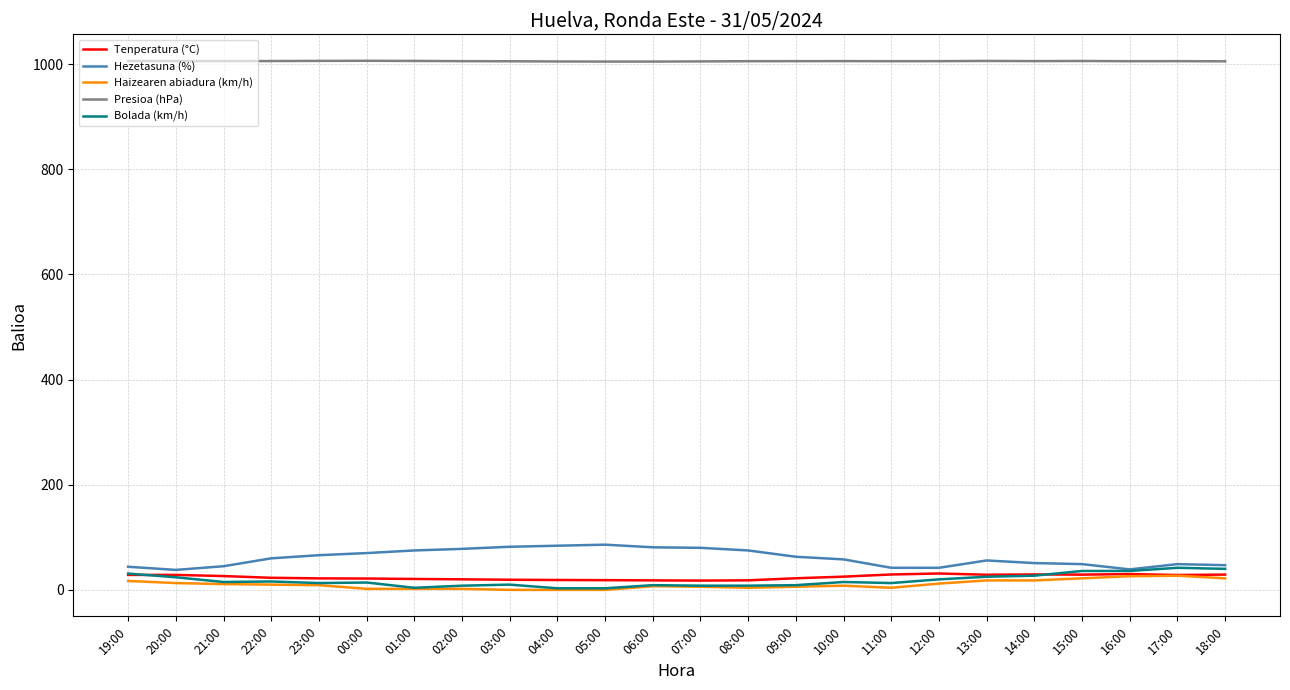

How many values in the Tenperatura (°C) series are below 25?

12